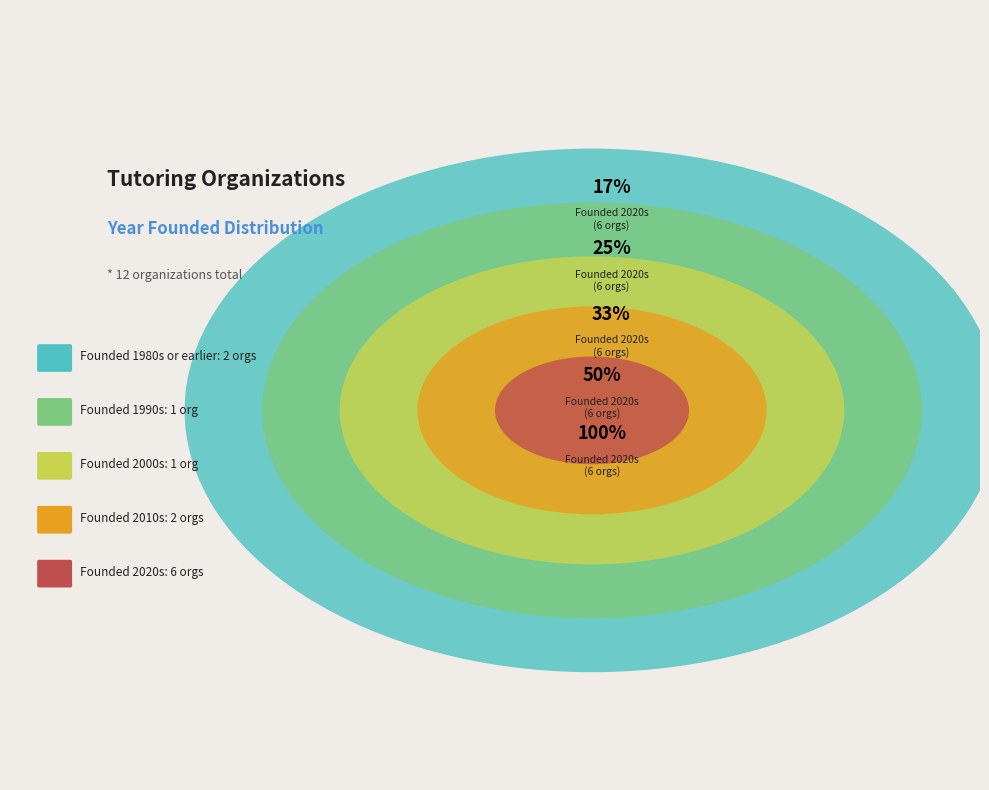

Is it true that GO Foundation is 1% of the pie?

False